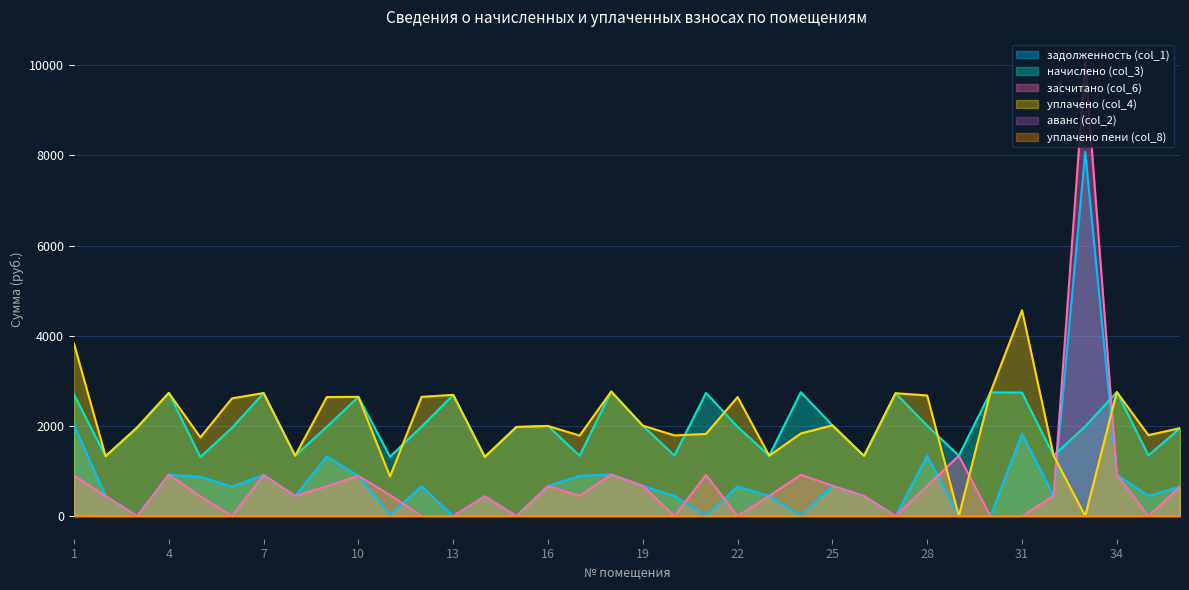

Where is the first local minimum for начислено (col_3)?

2